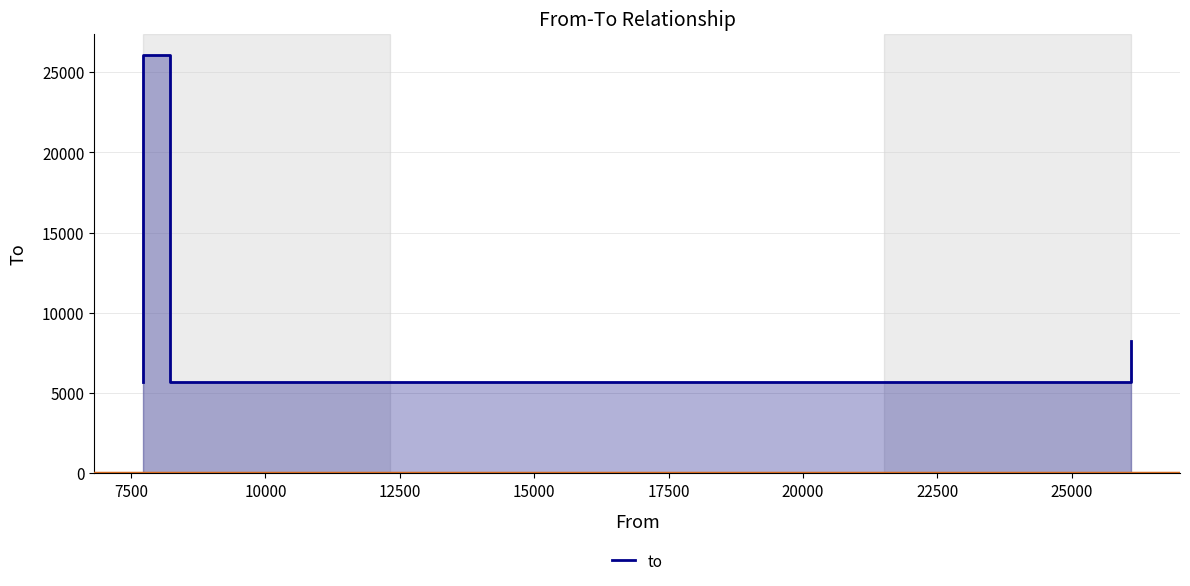

Count the values in the range 5693 to 8230.

5